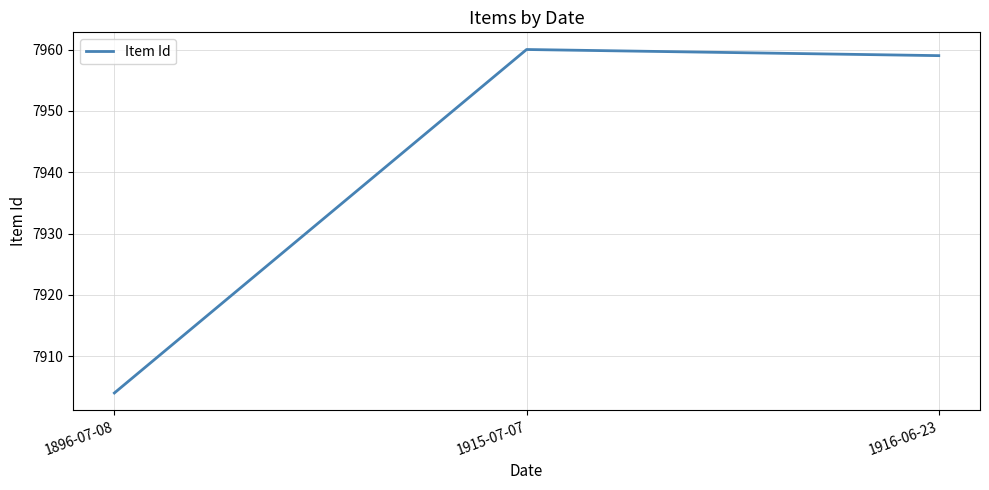

Which label corresponds to the largest value in the chart?

1915-07-07